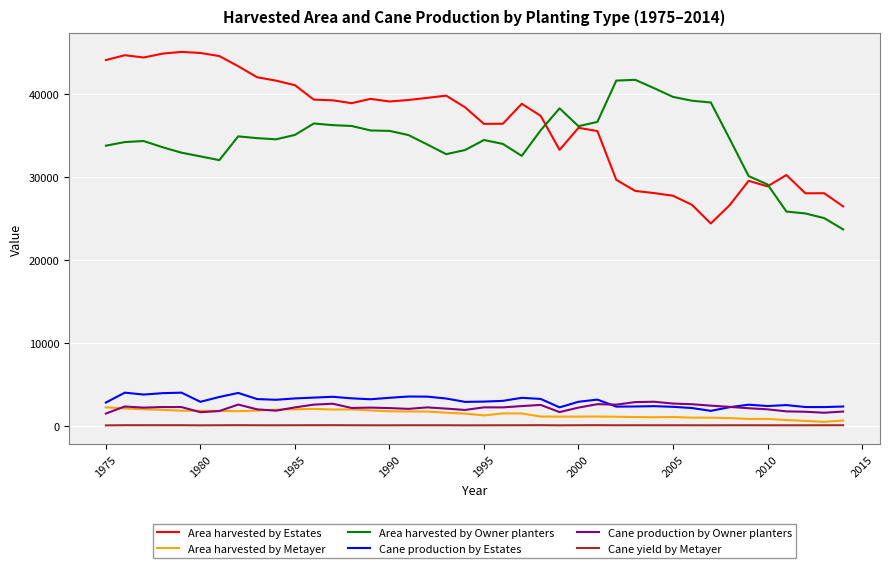

Which series has the largest range (max minus min)?

Area harvested by Estates